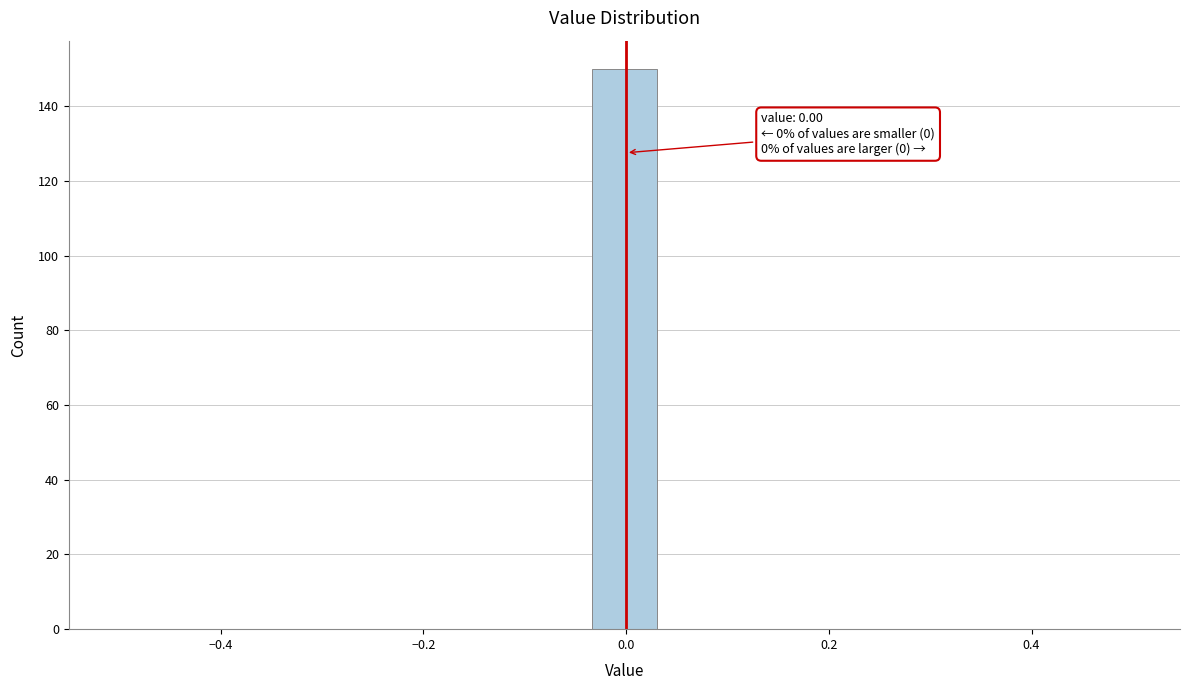

Around what value on the x-axis is the tallest bar? Give the approximate position of its centre, as read against the axis.

0.00